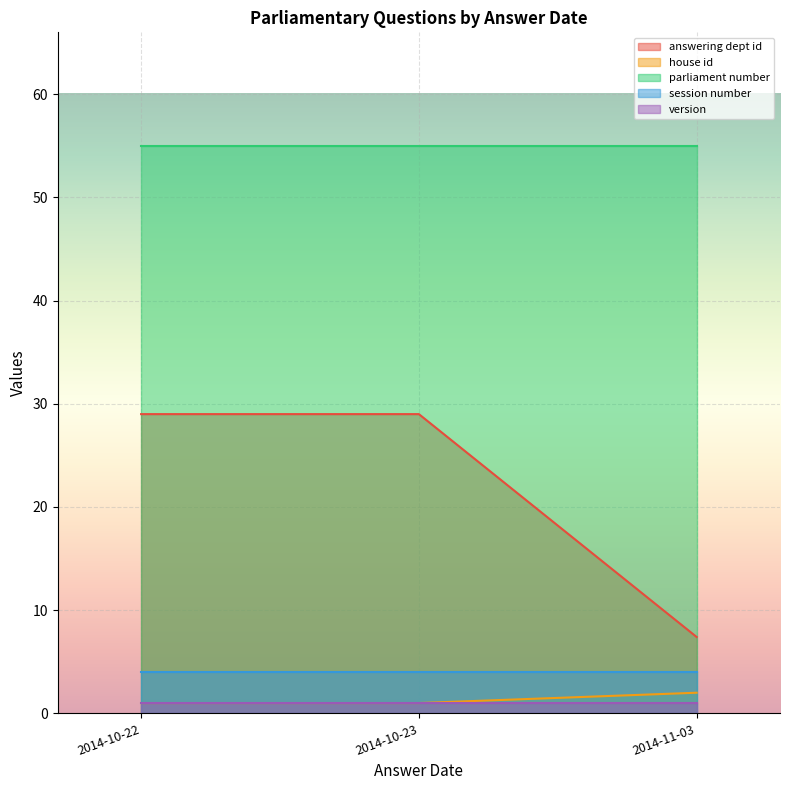

True or false: version and house id intersect in this chart.

False